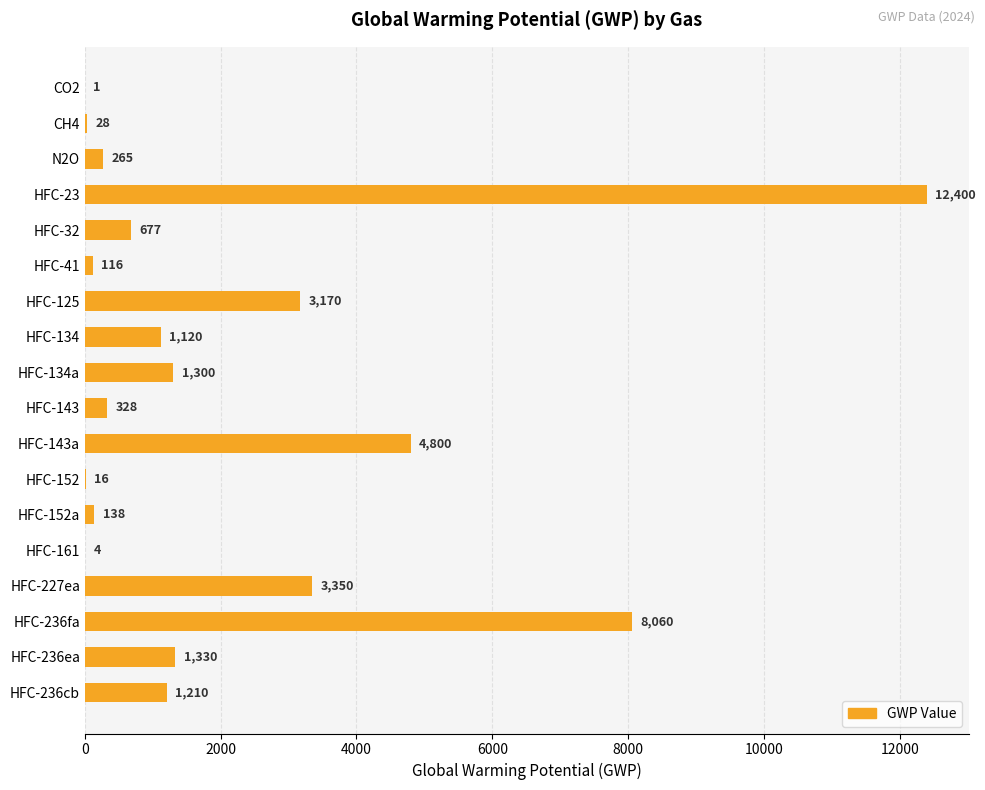

How many distinct data groups are displayed?

1